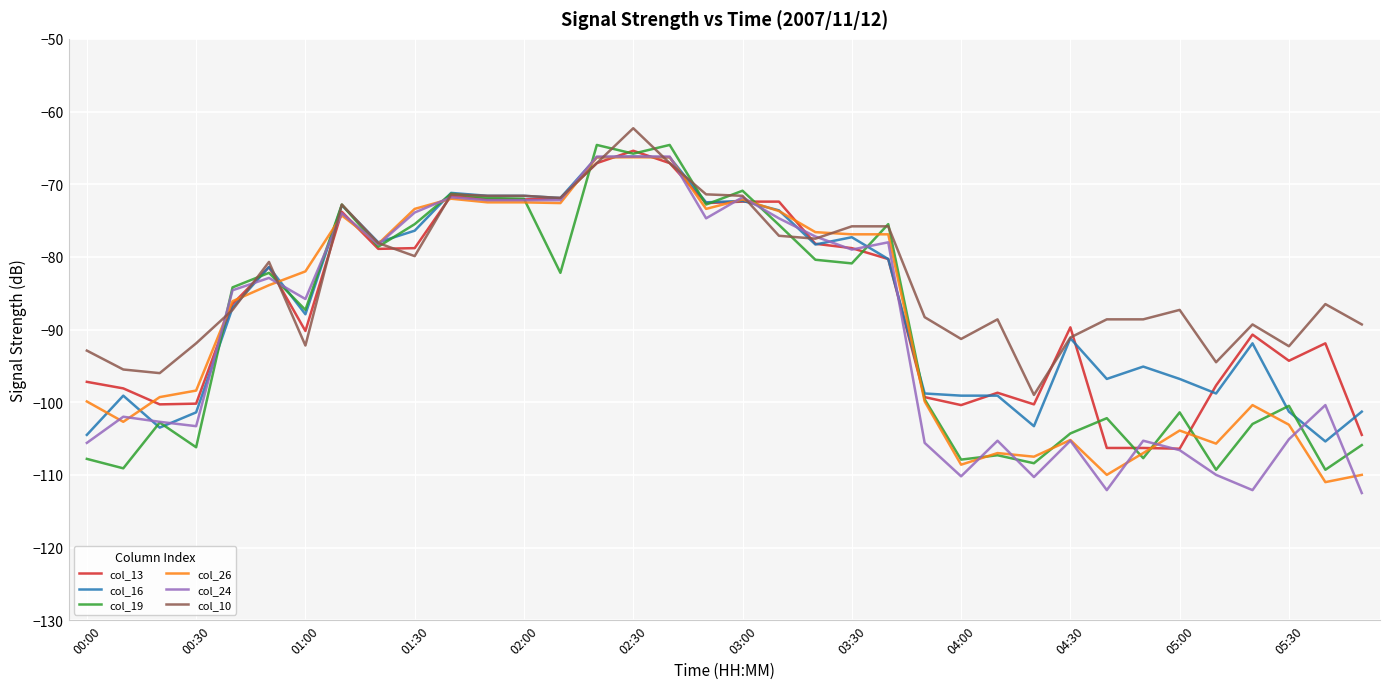

What is the average value of the col_10 series?

-82.6